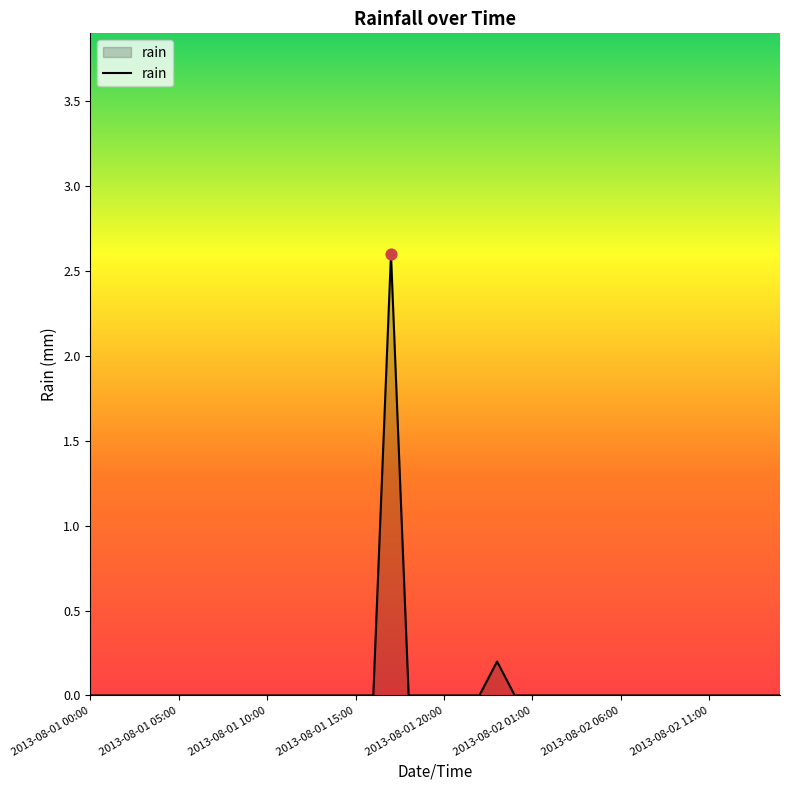

What is the difference between the maximum and minimum values?

2.6